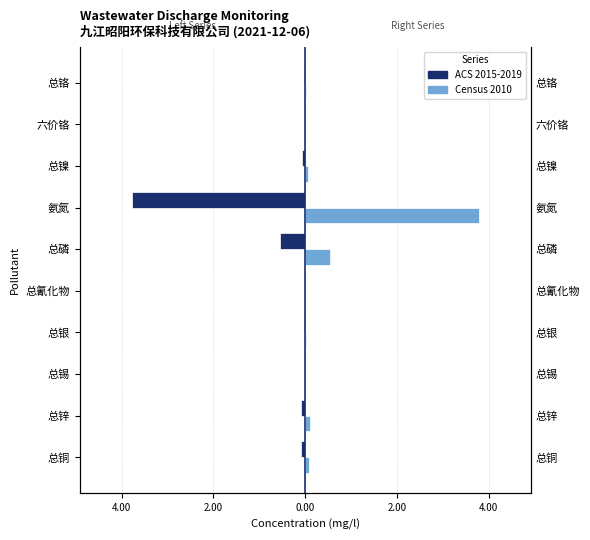

List the series in order of their overall mean, highest first.

Census 2010, ACS 2015-2019